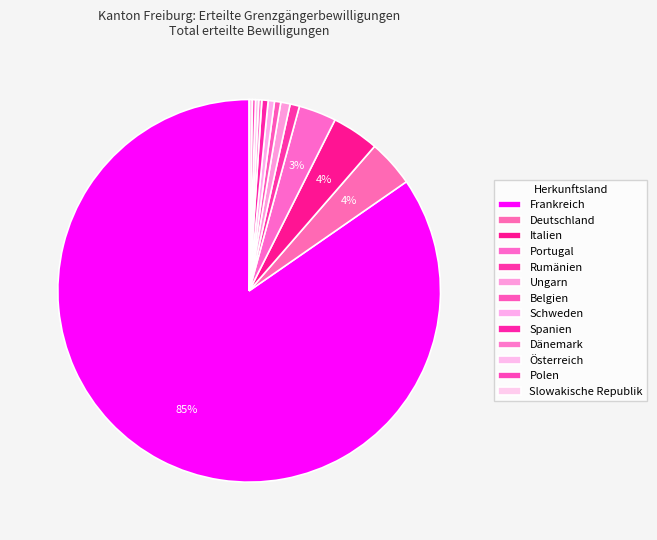

Which category accounts for the majority?

Frankreich